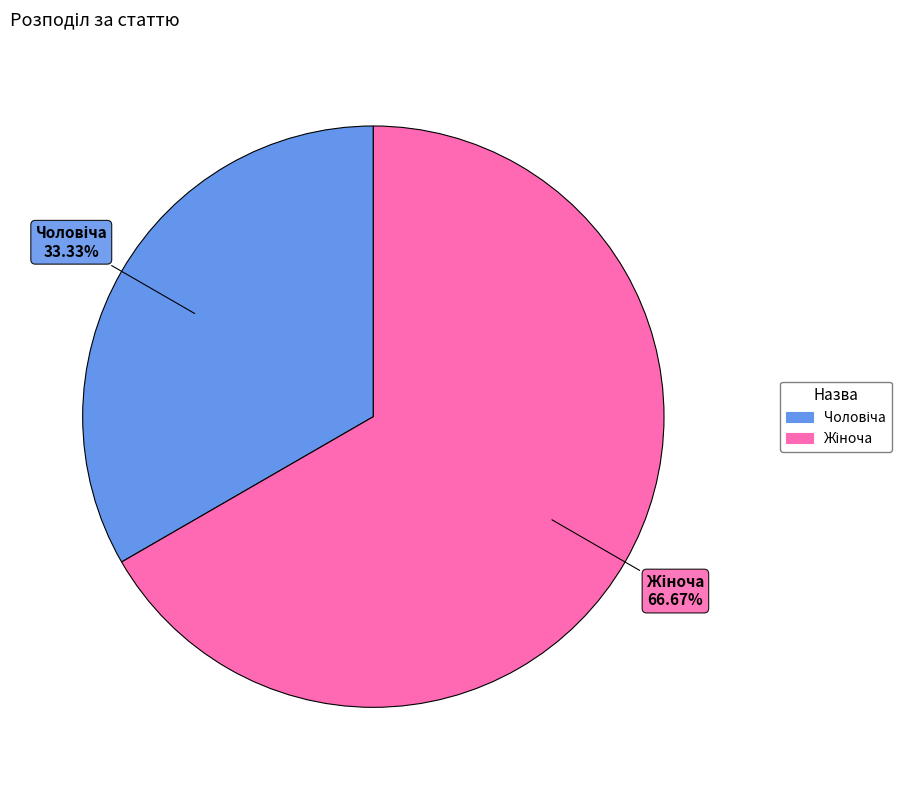

Is there any slice that represents more than half of the pie?

Yes